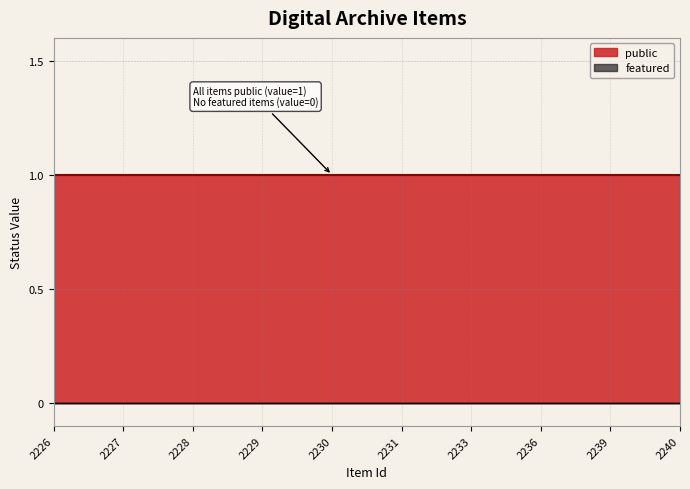

What is the value of the public point at the 5th from the left?

1